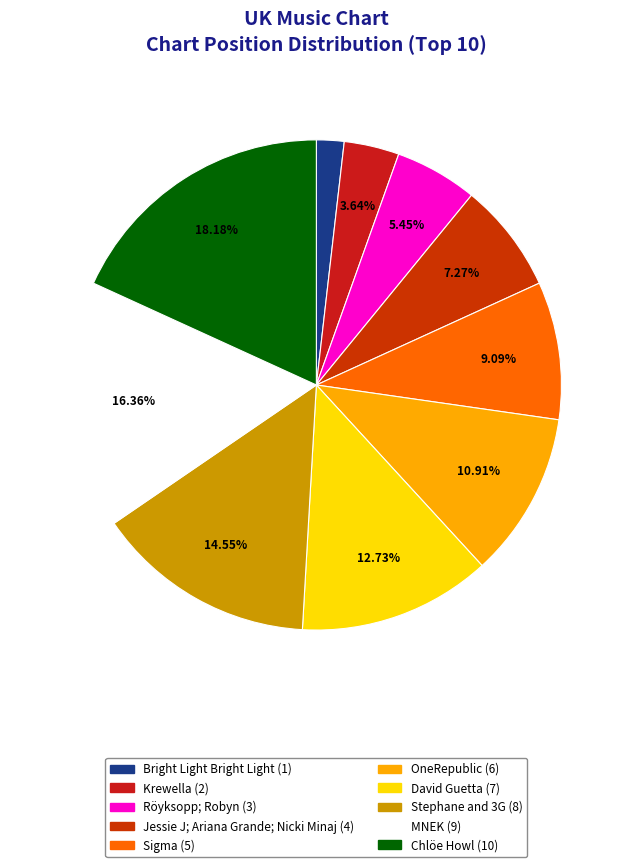

To the nearest percent, what is the combined percentage of Krewella and MNEK?

20%